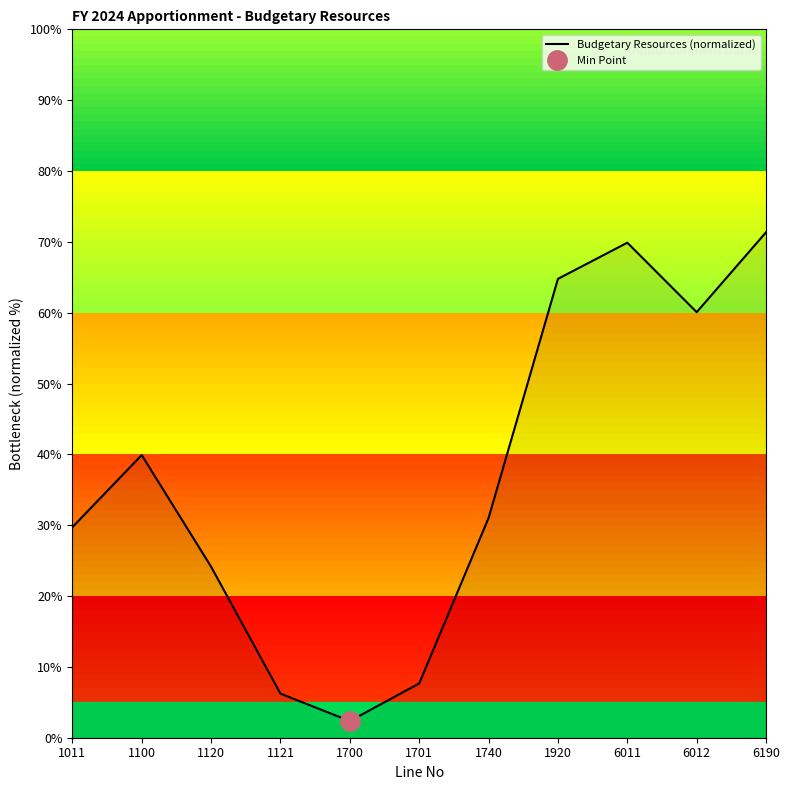

List the labels in order of value, largest first.

6190, 6011, 1920, 6012, 1100, 1740, 1011, 1120, 1701, 1121, 1700